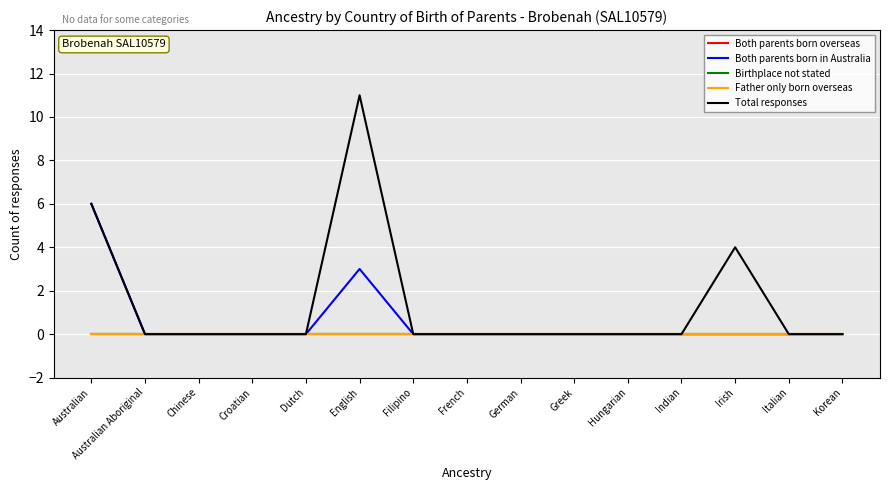

Does the chart have visible grid lines?

Yes